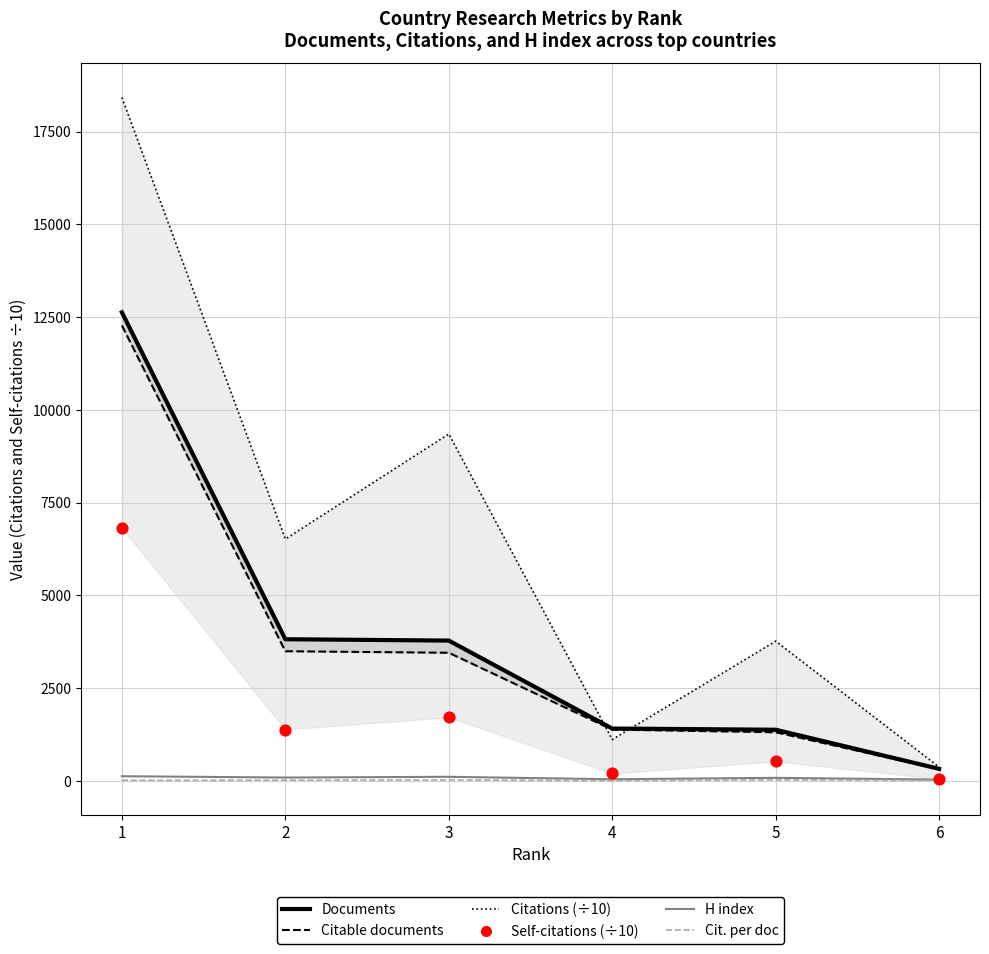

At how many categories does at least one series exceed 6856?

2